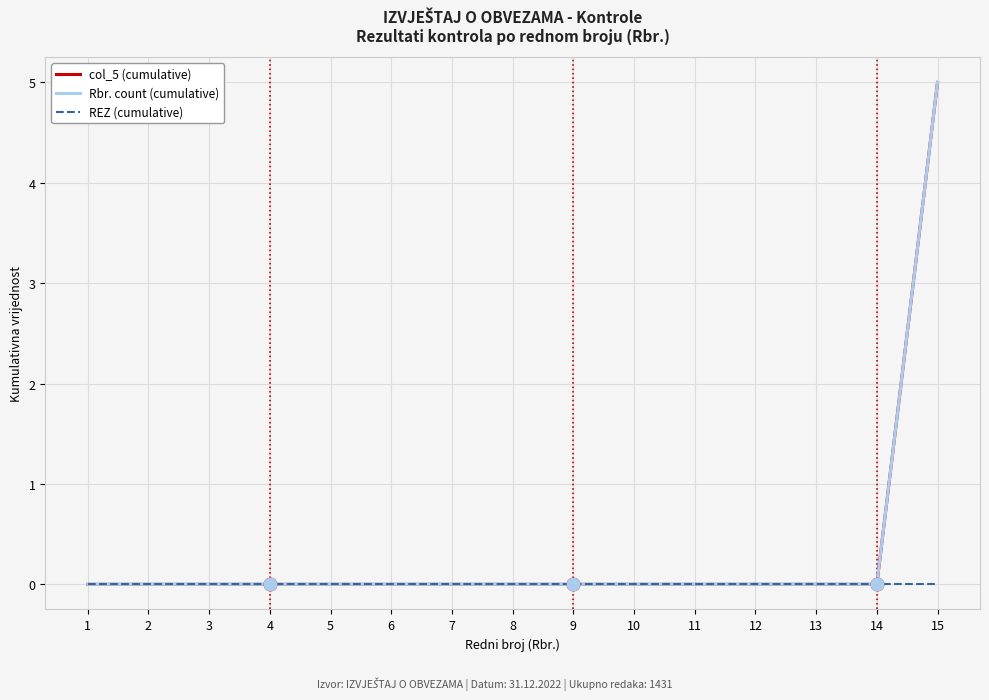

Is this an area chart (filled region under the line)?

No